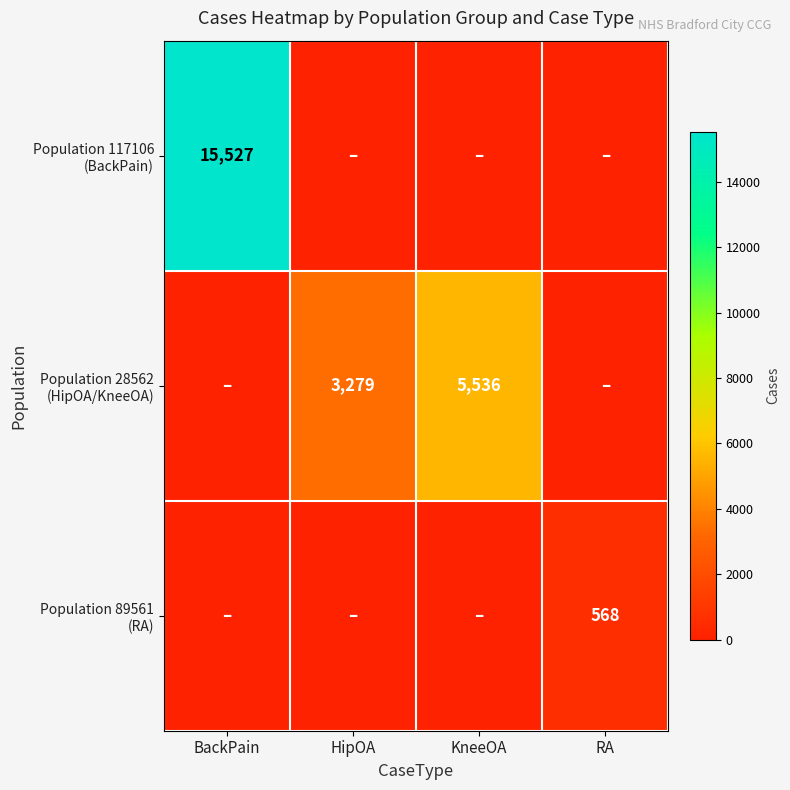

Which category has the lowest value in the Population 89561 (RA) series?

BackPain